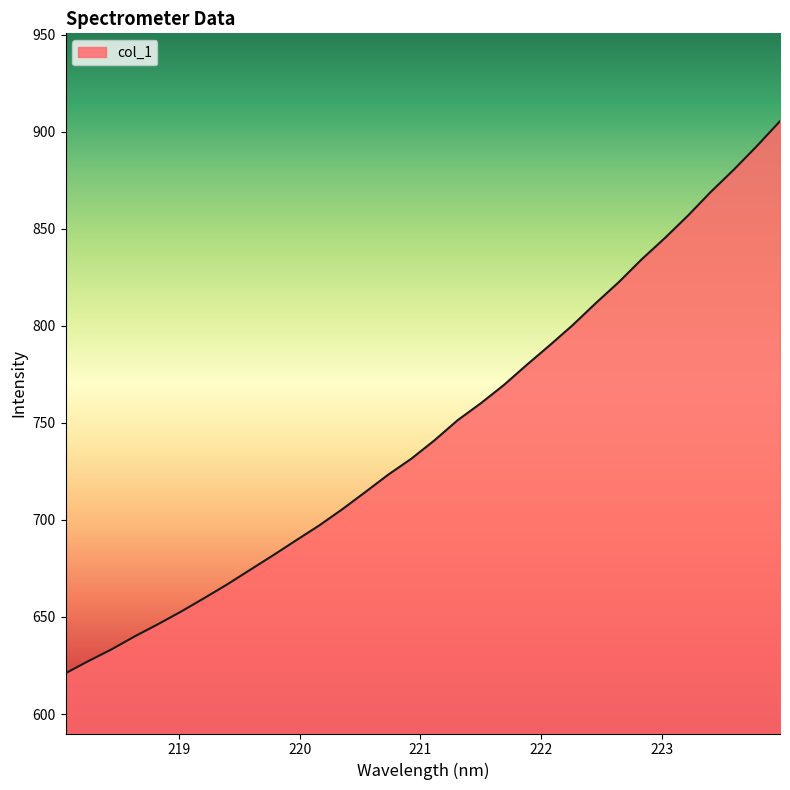

How many values are below 741?

16